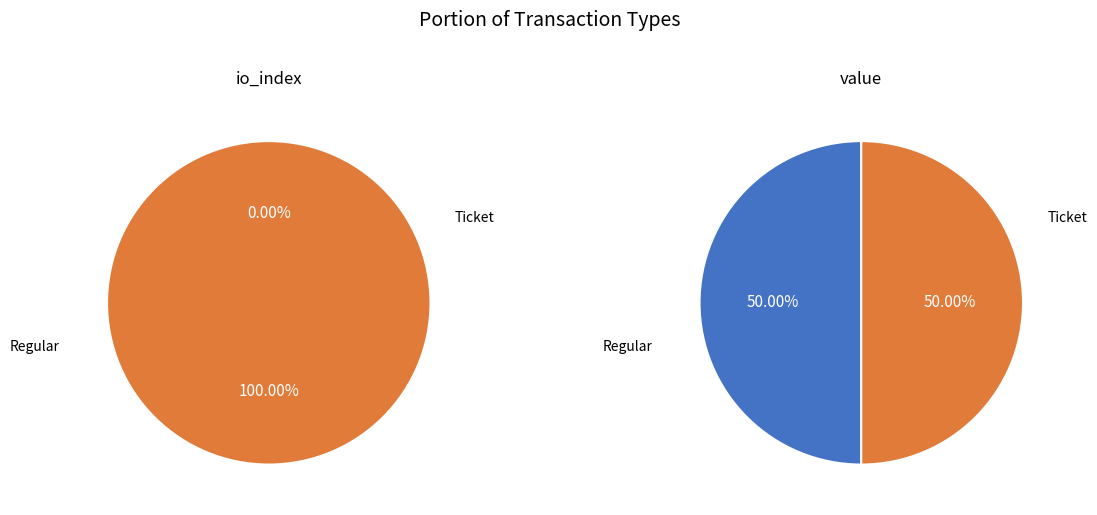

To the nearest percent, what is the combined percentage of io_index_values and 1?

100%